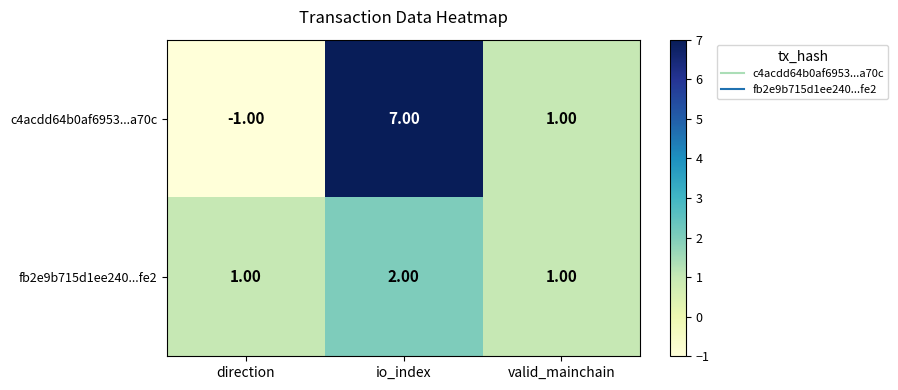

At which label does c4acdd64b0af6953...a70c first exceed 1?

io_index